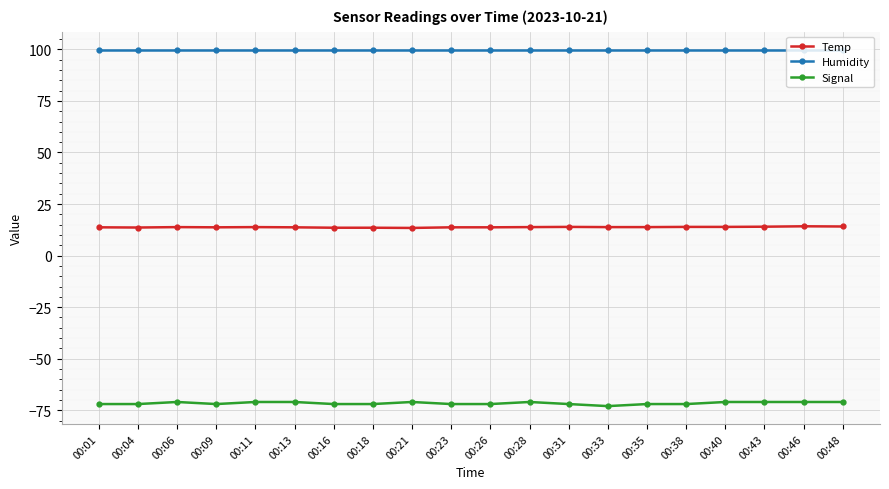

At how many categories does at least one series exceed 27?

20